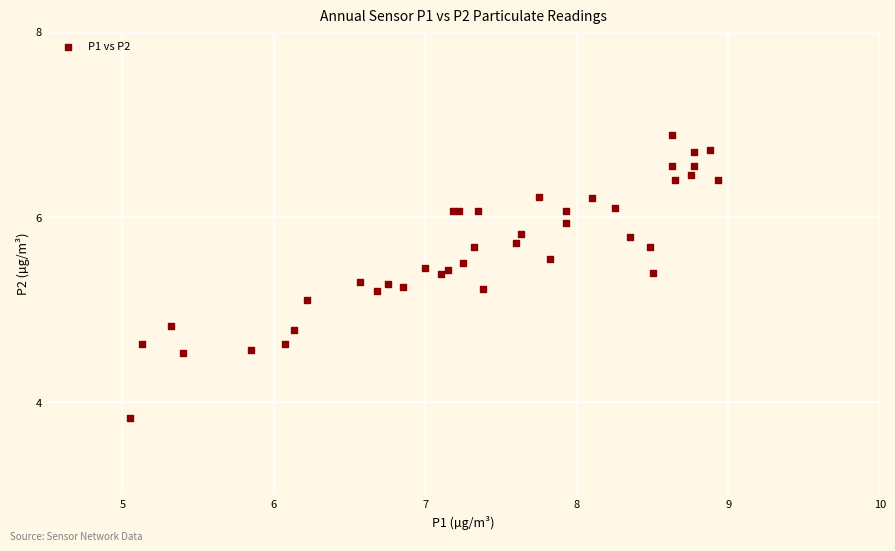

What Y value in the scatter plot is closest to 5?

5.1